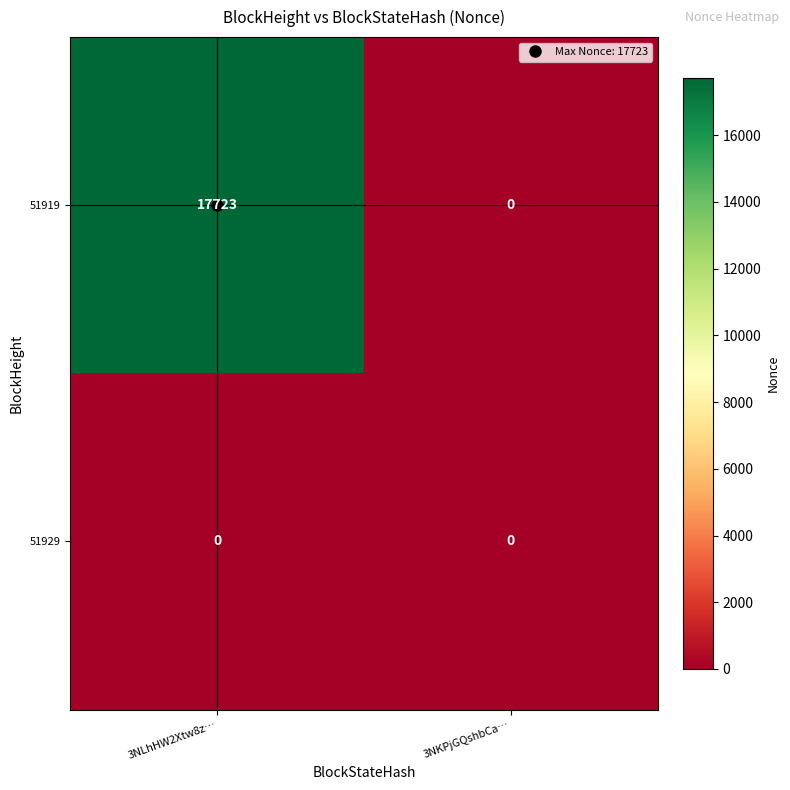

How many values in the 51919 series are below 17723?

1